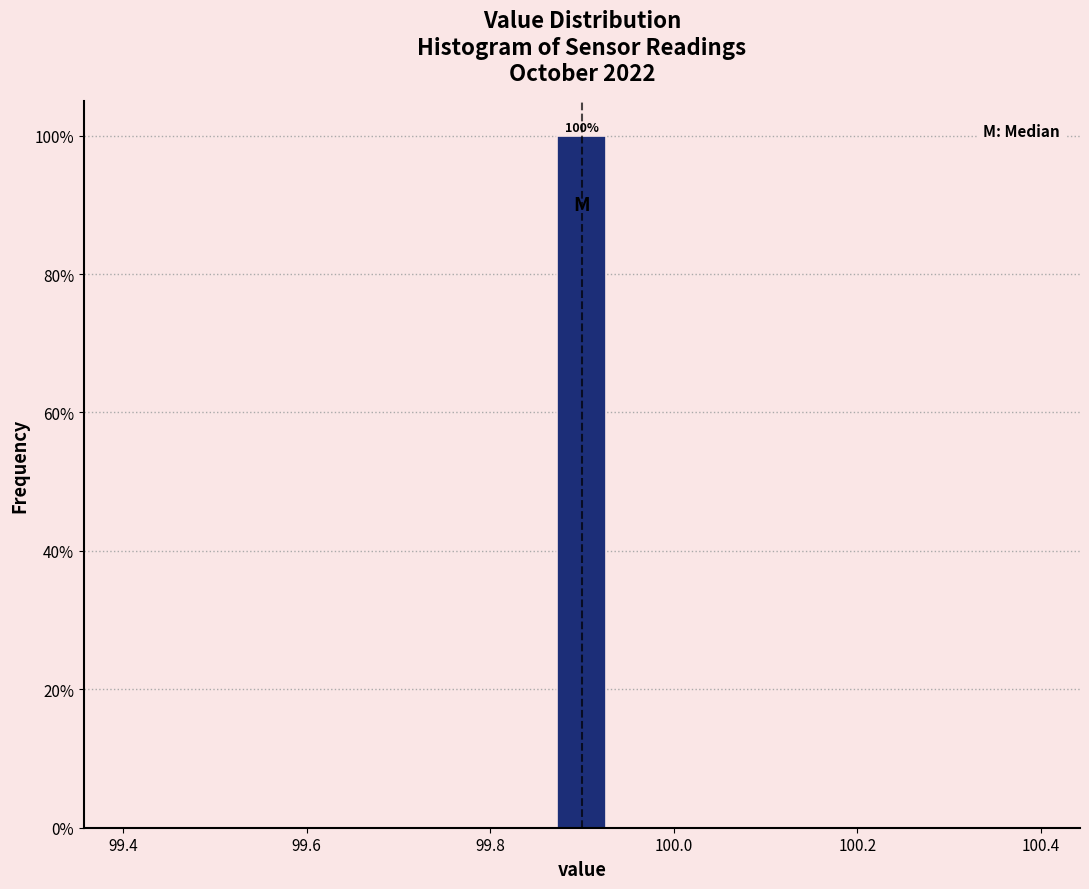

Around what value on the x-axis is the tallest bar? Give the approximate position of its centre, as read against the axis.

99.90